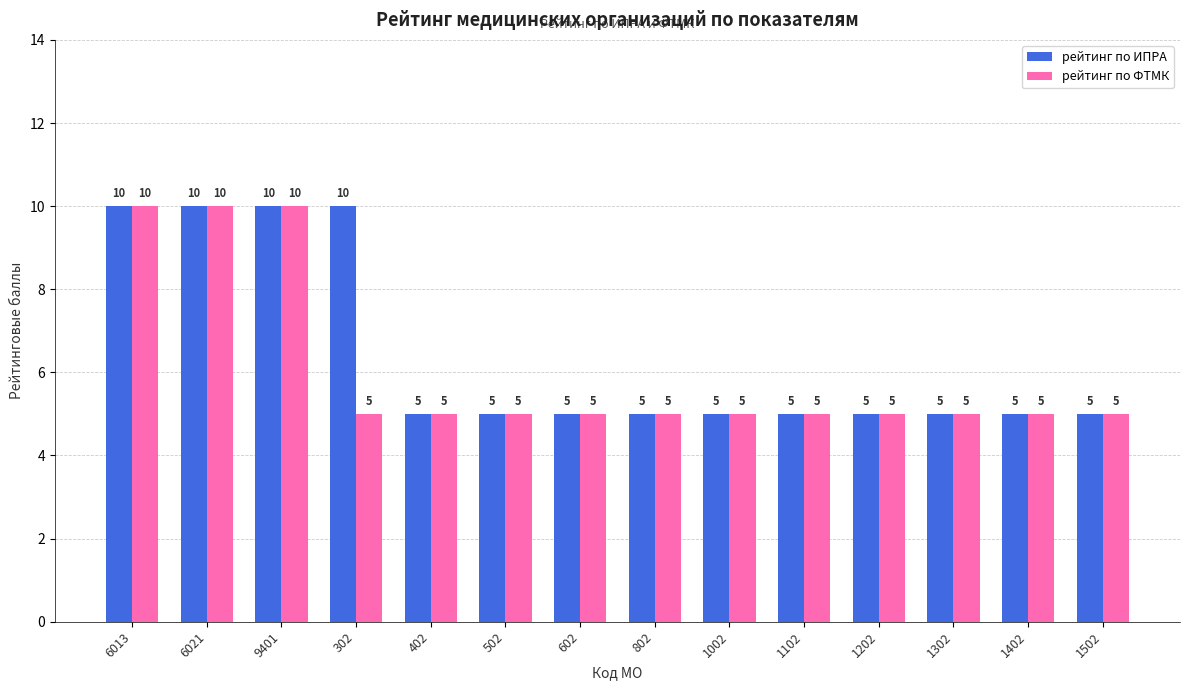

Rank the series by their average value, from highest to lowest.

рейтинг по ИПРА, рейтинг по ФТМК